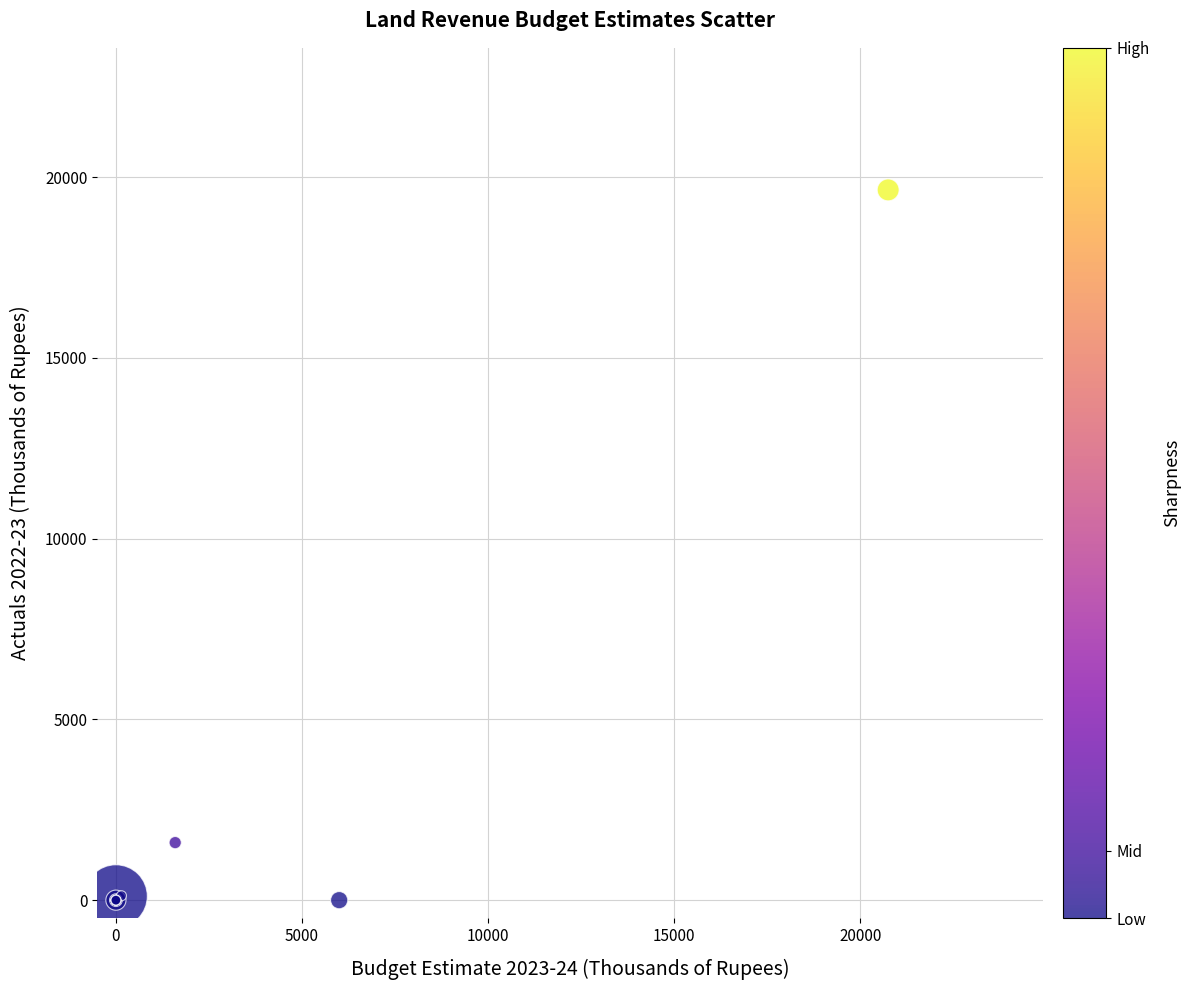

What Y value in the scatter plot is closest to 9823?

1592